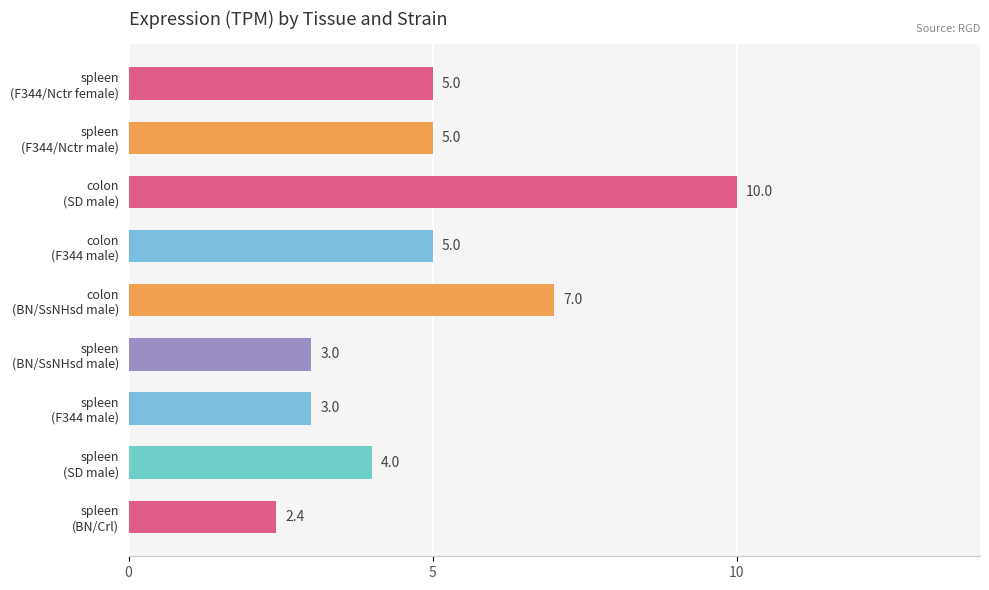

What is the minimum value shown in the chart?

2.4